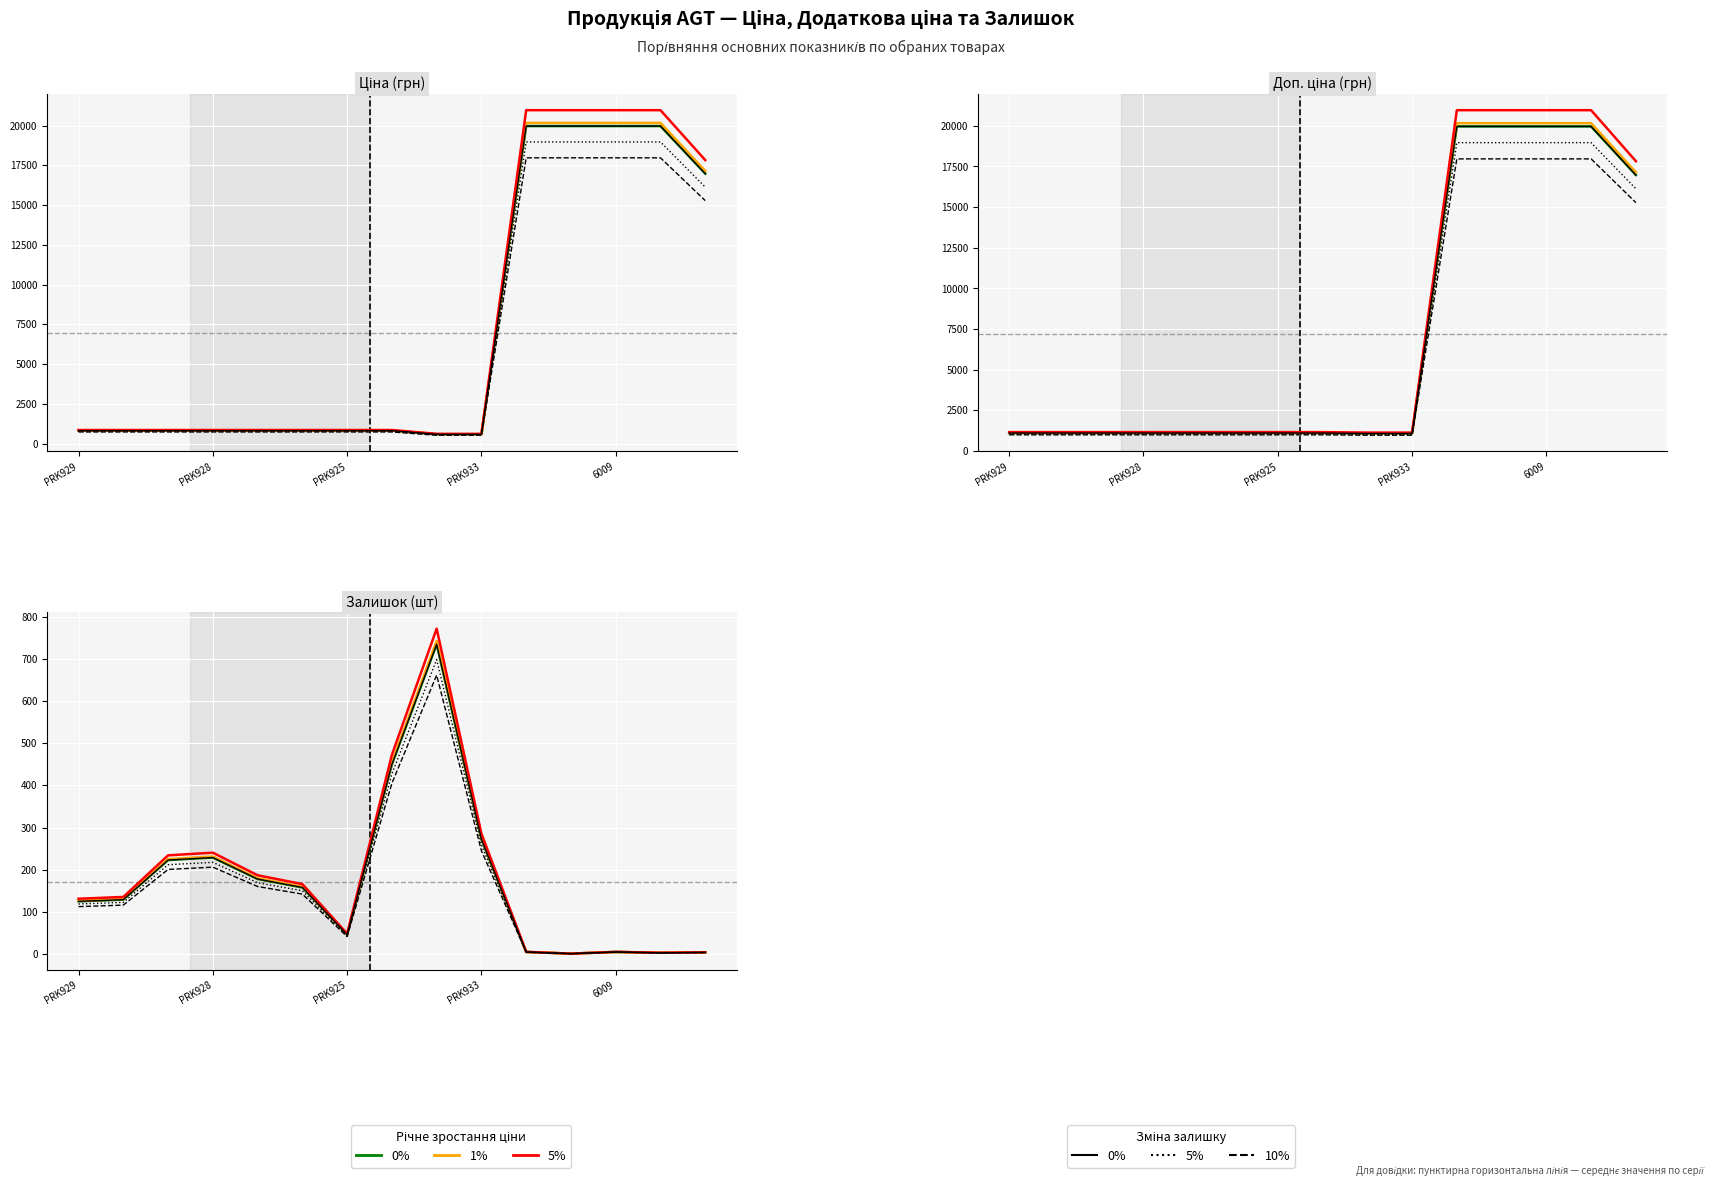

True or false: cap 0% and 1% growth cross at least once.

False